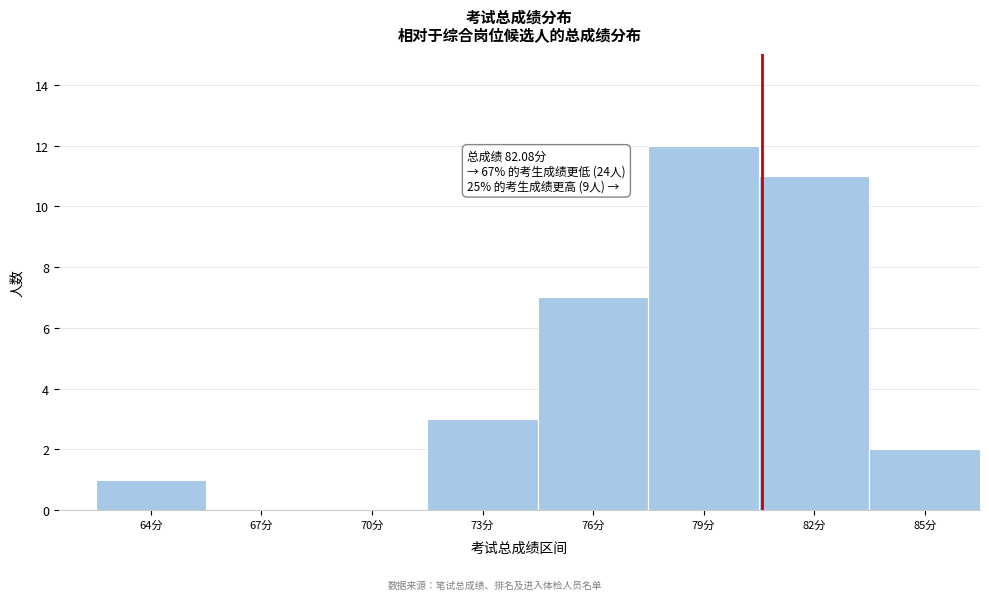

Reading right to left, extract all data points from this chart.

85分=2	82分=11	79分=12	76分=7	73分=3	70分=0	67分=0	64分=1